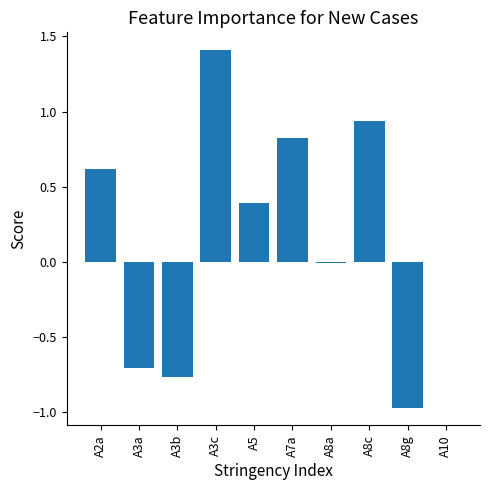

What is the sum of the values at A7a and A8c?

1.8